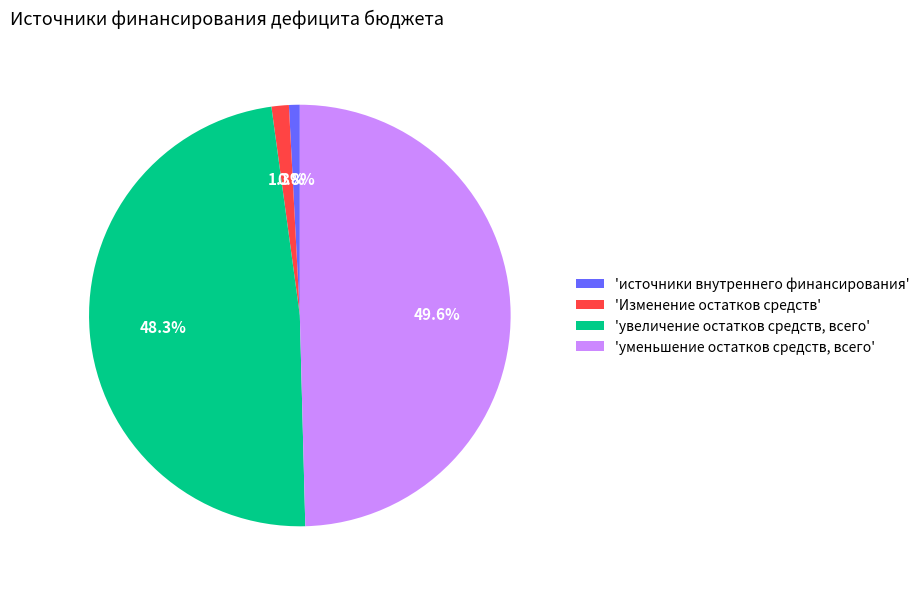

What percentage do 'Изменение остатков средств' and 'уменьшение остатков средств, всего' together represent?

50.9%